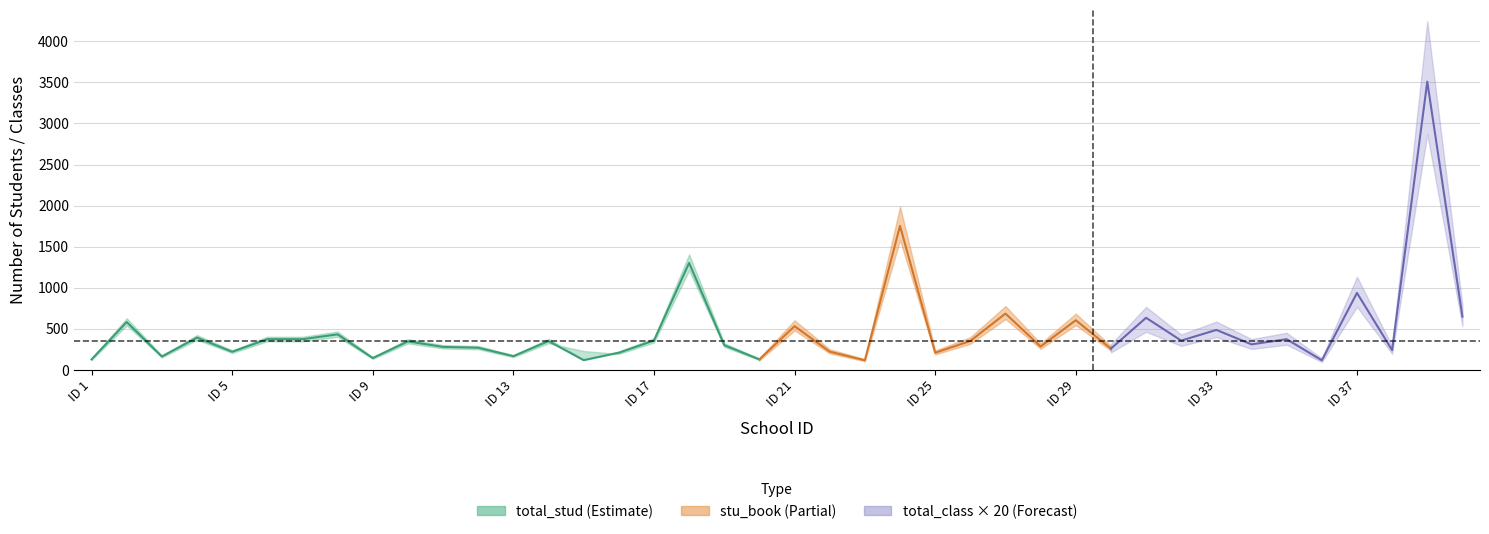

What is the difference between the highest and lowest values at 20?

119